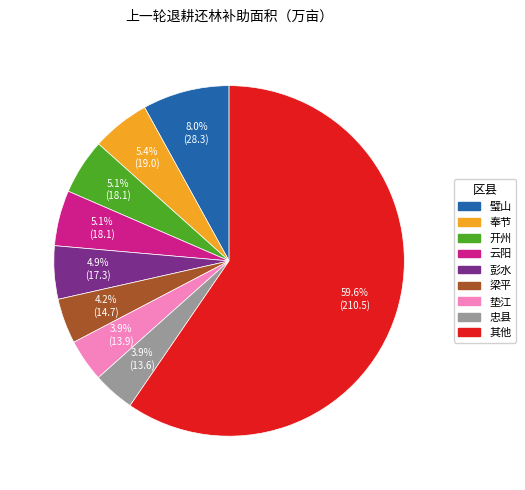

Is there a majority slice in this chart?

Yes